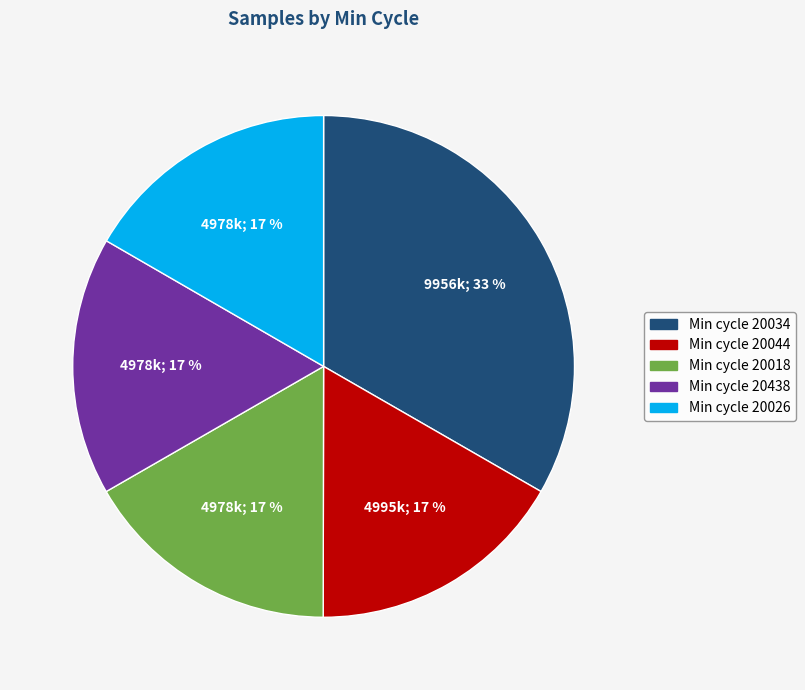

Does any single category account for the majority?

No